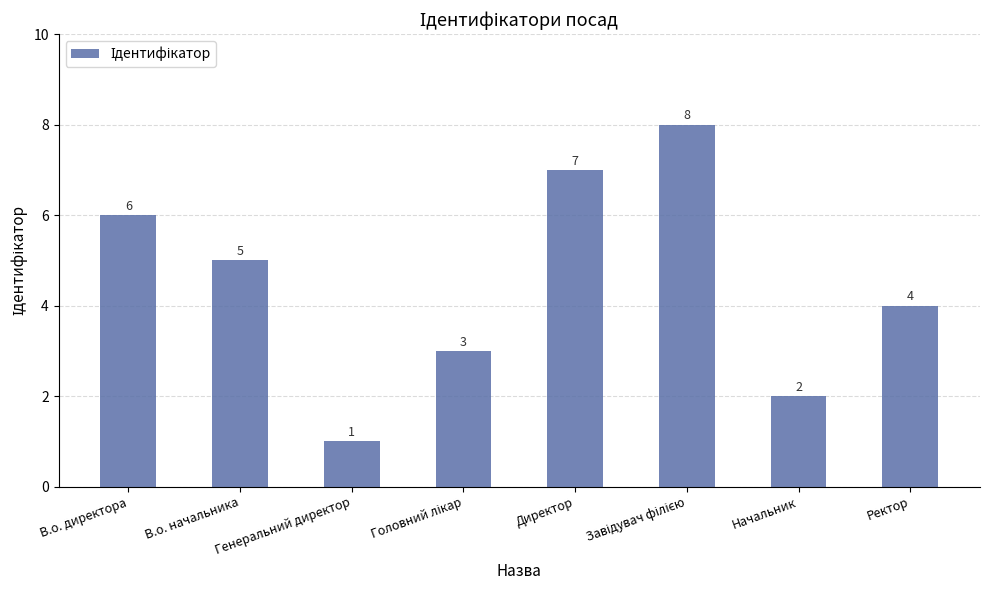

Count the number of categories in the chart.

8